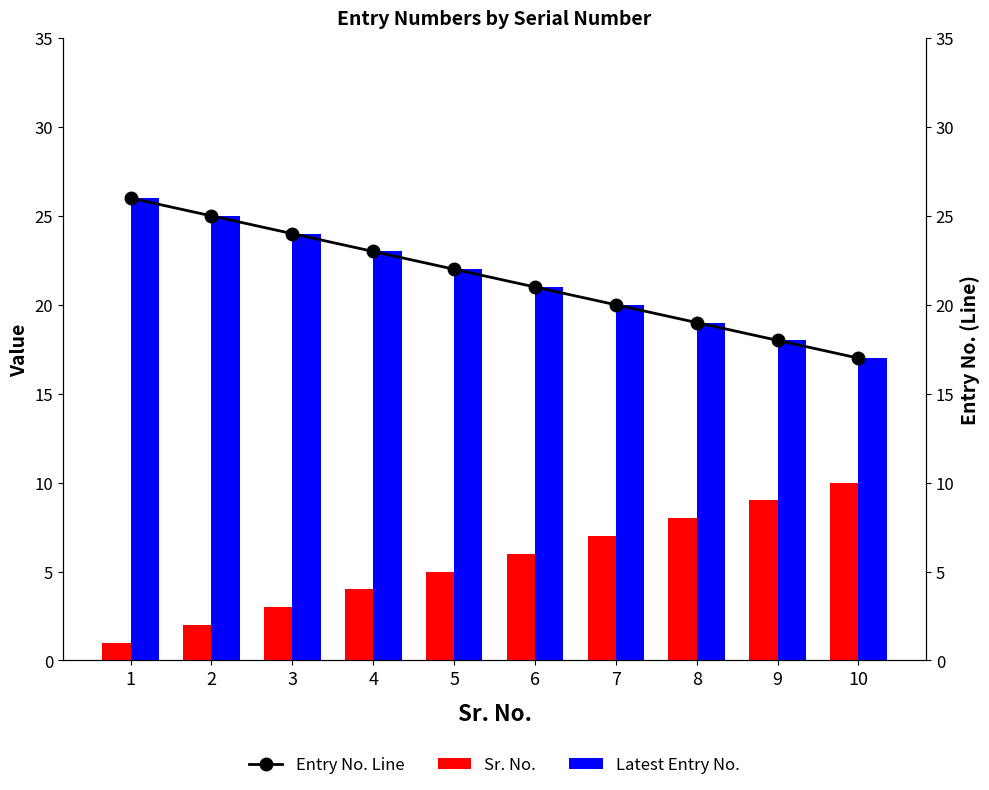

How many Entry No. Line values are between 19 and 24?

6